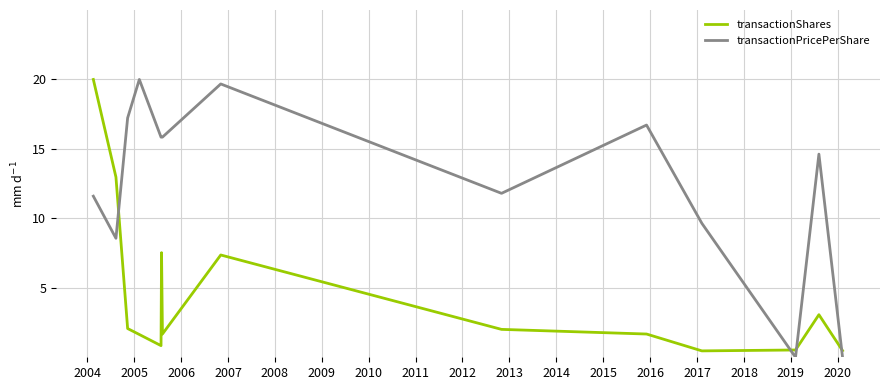

How many times do transactionShares and transactionPricePerShare cross each other?

4